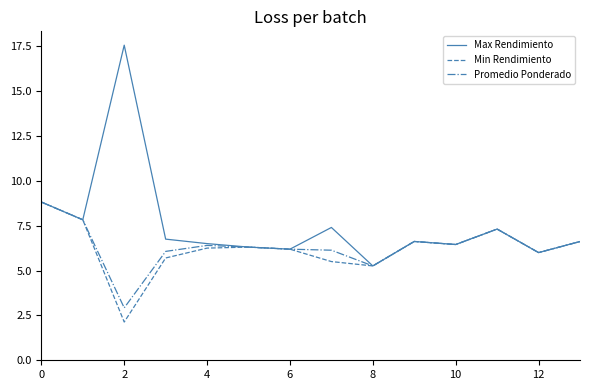

Which series has the largest total across all categories?

Max Rendimiento